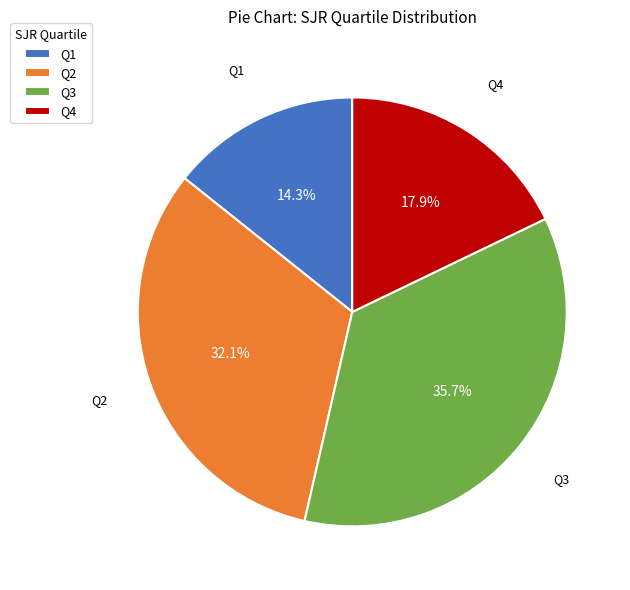

Combined, what portion of the pie is Q4 and Q2?

50.0%